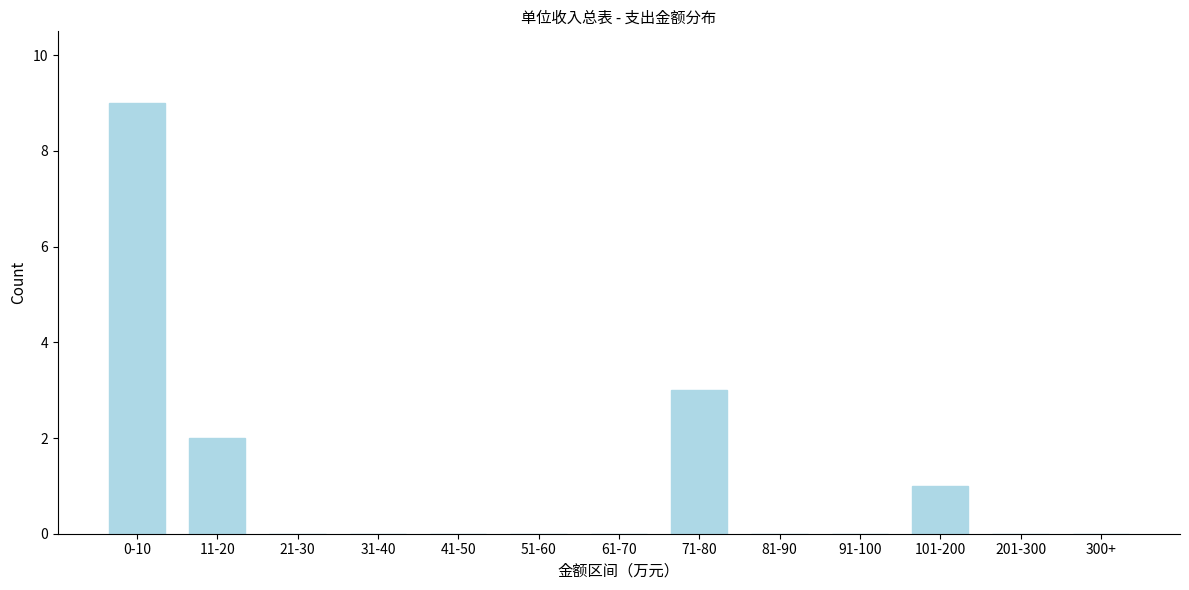

Reading left to right, extract all data points from this chart.

0-10=9	11-20=2	21-30=0	31-40=0	41-50=0	51-60=0	61-70=0	71-80=3	81-90=0	91-100=0	101-200=1	201-300=0	300+=0